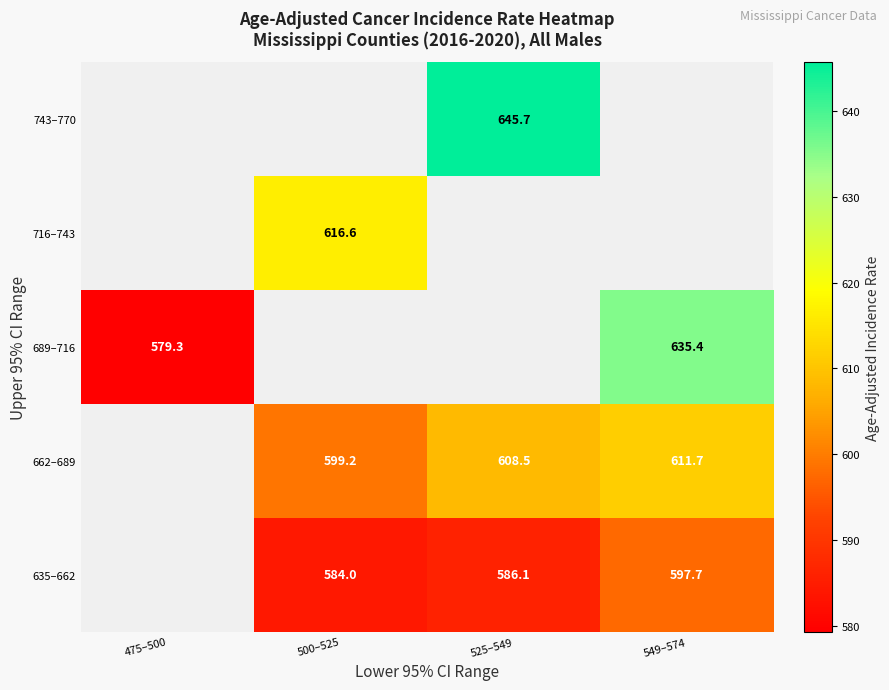

How many positive values does the 689–716 series have?

2